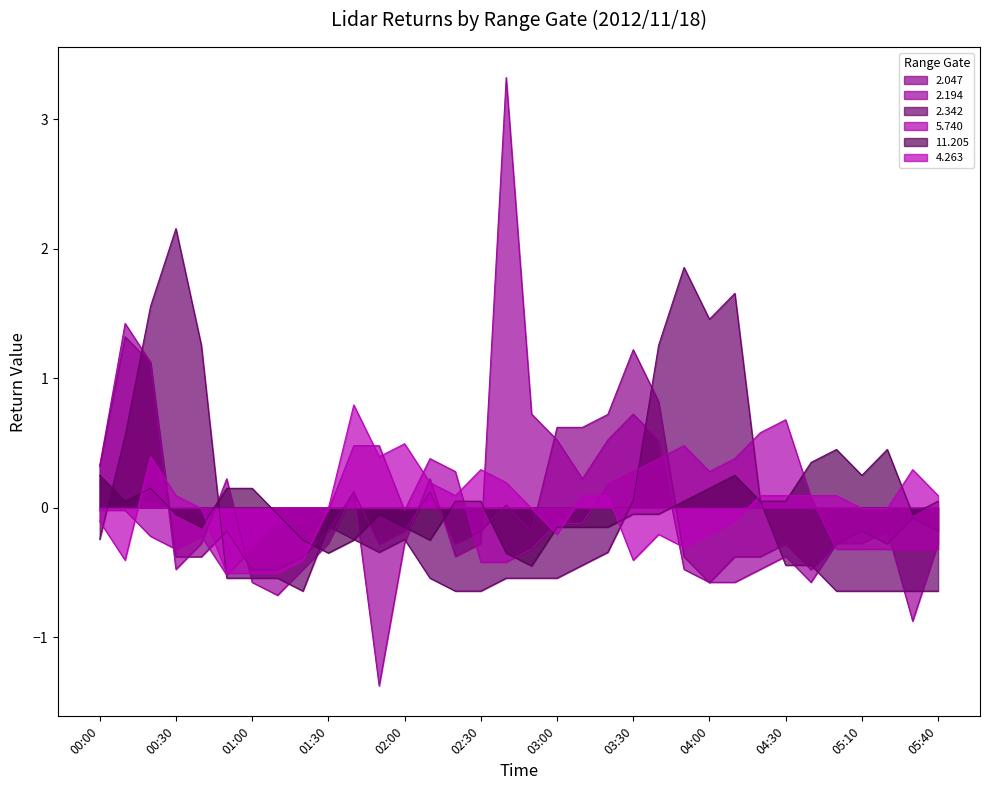

Reading left to right, list all the values displayed in this chart.

2.047: 0.3	1.3	1.1	-0.4	-0.4	-0.2	-0.5	-0.5	-0.4	-0.2	0.1	-0.3	-0.2	0.1	-0.3	-0.2	0.0	-0.2	0.6	0.6	0.7	1.2	0.8	-0.4	-0.6	-0.4	-0.4	-0.3	-0.5	-0.3	-0.2	-0.3	-0.1	-0.2
2.194: 0.3	1.4	1.1	-0.5	-0.3	0.2	-0.6	-0.7	-0.5	-0.3	0.1	-1.4	-0.3	0.2	-0.4	-0.3	3.3	0.7	0.5	0.2	0.5	0.7	0.5	-0.5	-0.6	-0.6	-0.5	-0.4	-0.6	-0.3	-0.3	-0.2	-0.9	-0.3
2.342: -0.2	0.6	1.6	2.2	1.3	-0.5	-0.5	-0.5	-0.6	-0.1	-0.2	-0.3	-0.2	-0.5	-0.6	-0.6	-0.5	-0.5	-0.5	-0.4	-0.3	0.1	1.3	1.9	1.5	1.7	0.1	-0.4	-0.4	-0.6	-0.6	-0.6	-0.6	-0.6
5.740: -0.0	-0.0	-0.2	-0.3	-0.2	-0.5	-0.3	-0.1	-0.1	-0.0	0.5	0.5	-0.0	0.4	0.3	-0.4	-0.4	-0.3	-0.1	-0.1	0.2	0.3	0.4	0.5	0.3	0.4	0.6	0.7	0.1	-0.3	-0.3	-0.3	-0.3	-0.3
11.205: 0.2	0.1	0.2	-0.1	-0.2	0.2	0.2	-0.1	-0.2	-0.3	-0.2	-0.1	-0.2	-0.2	0.1	0.1	-0.3	-0.5	-0.2	-0.2	-0.2	-0.1	-0.1	0.1	0.2	0.2	0.1	0.1	0.4	0.4	0.2	0.4	-0.1	0.1
4.263: -0.1	-0.4	0.4	0.1	-0.0	-0.5	-0.5	-0.5	-0.4	-0.0	0.8	0.4	0.5	0.2	0.1	0.3	0.2	-0.0	-0.2	0.1	0.1	-0.4	-0.2	-0.3	-0.2	-0.1	0.1	0.1	0.1	0.1	-0.0	-0.0	0.3	0.1